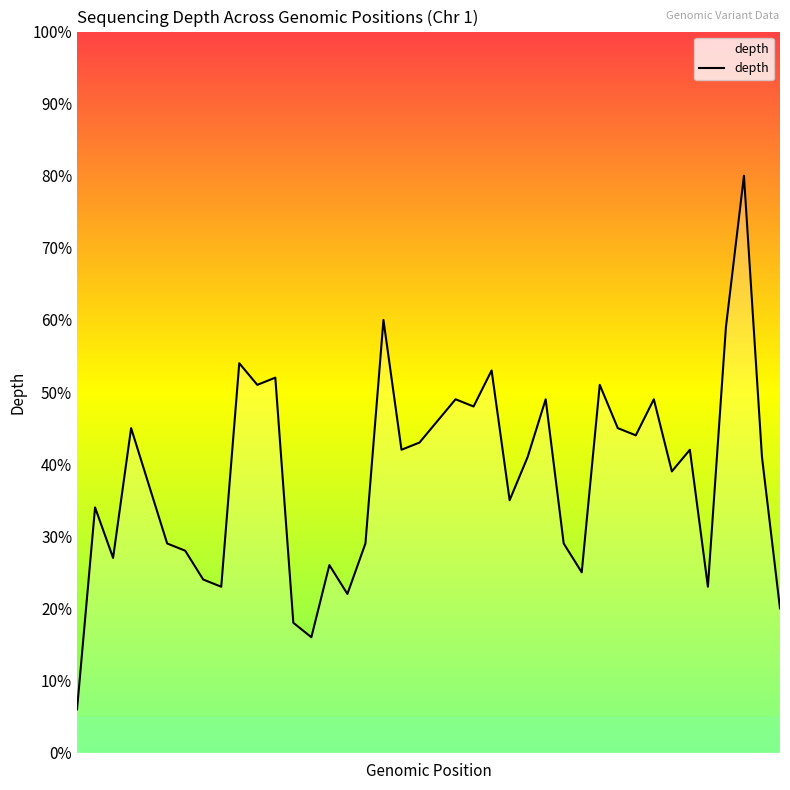

How many lines are shown in the chart?

1